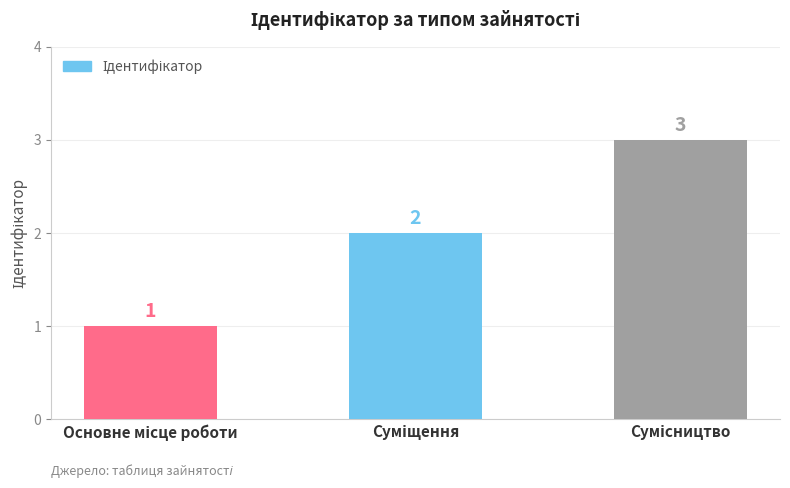

What is the value of the 1st bar from the left?

1